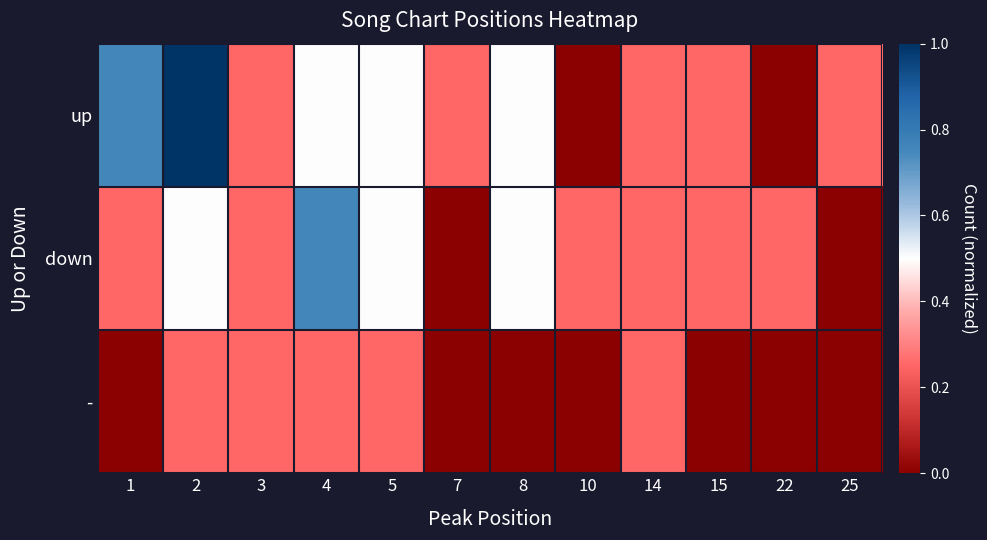

Rank the series at 5 from highest to lowest value.

up, down, -